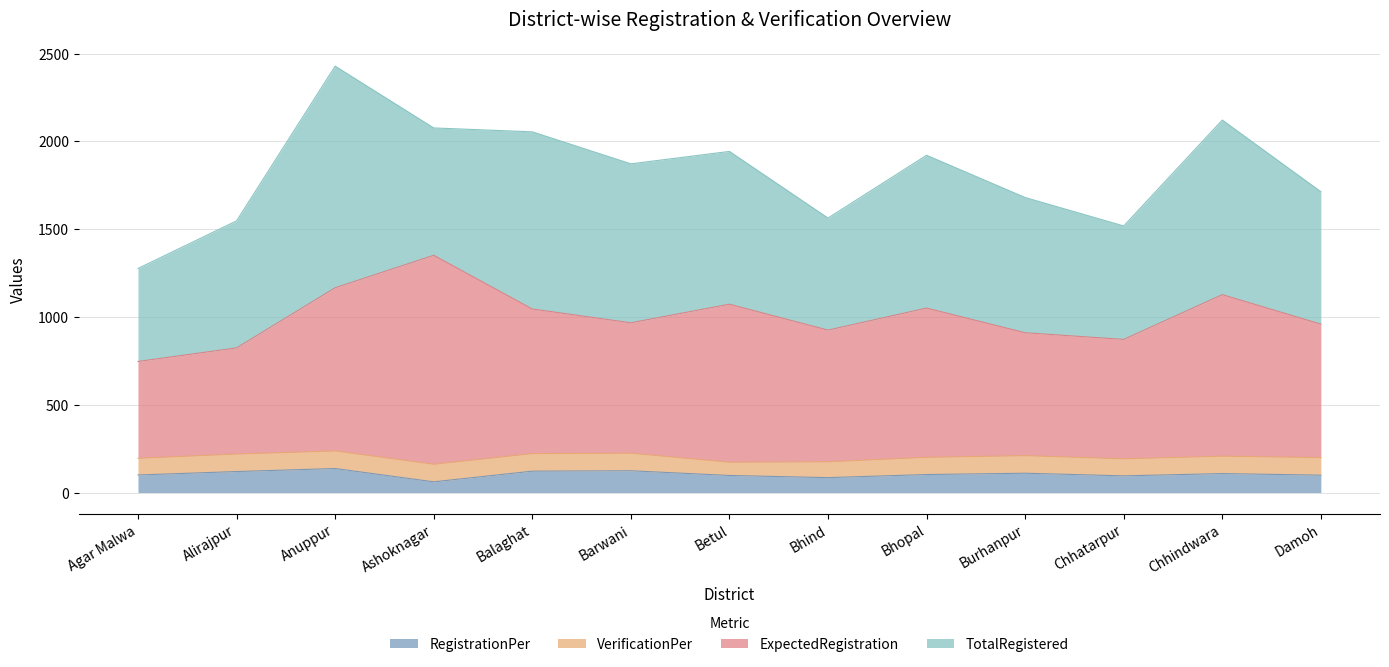

What is the value of the RegistrationPer point at the 4th from the left?

61.0